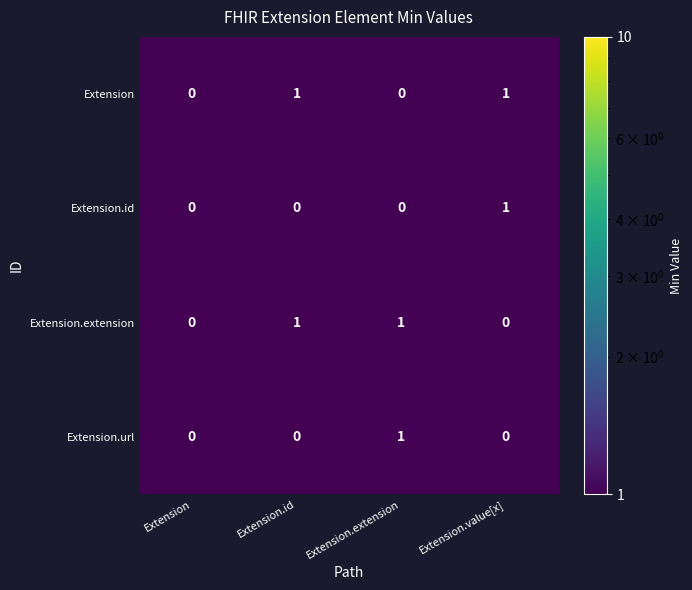

How many Extension.extension values are between 0 and 1?

4